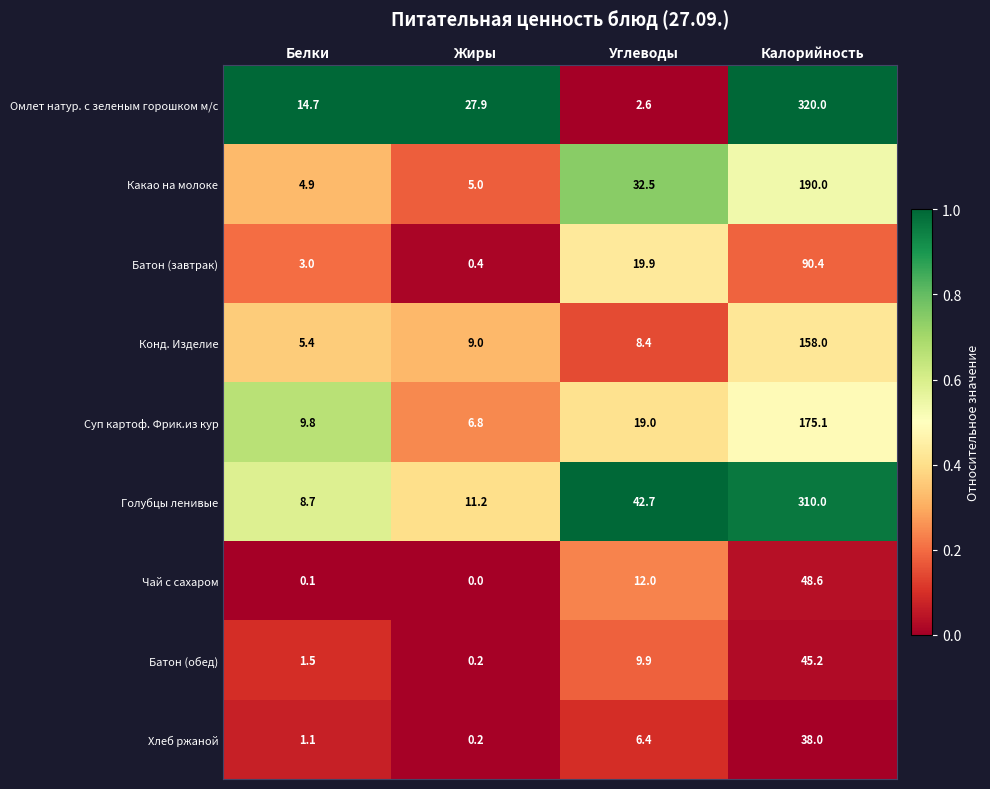

What is the difference between the maximum and minimum values in the Суп картоф. Фрик.из кур series?

168.3